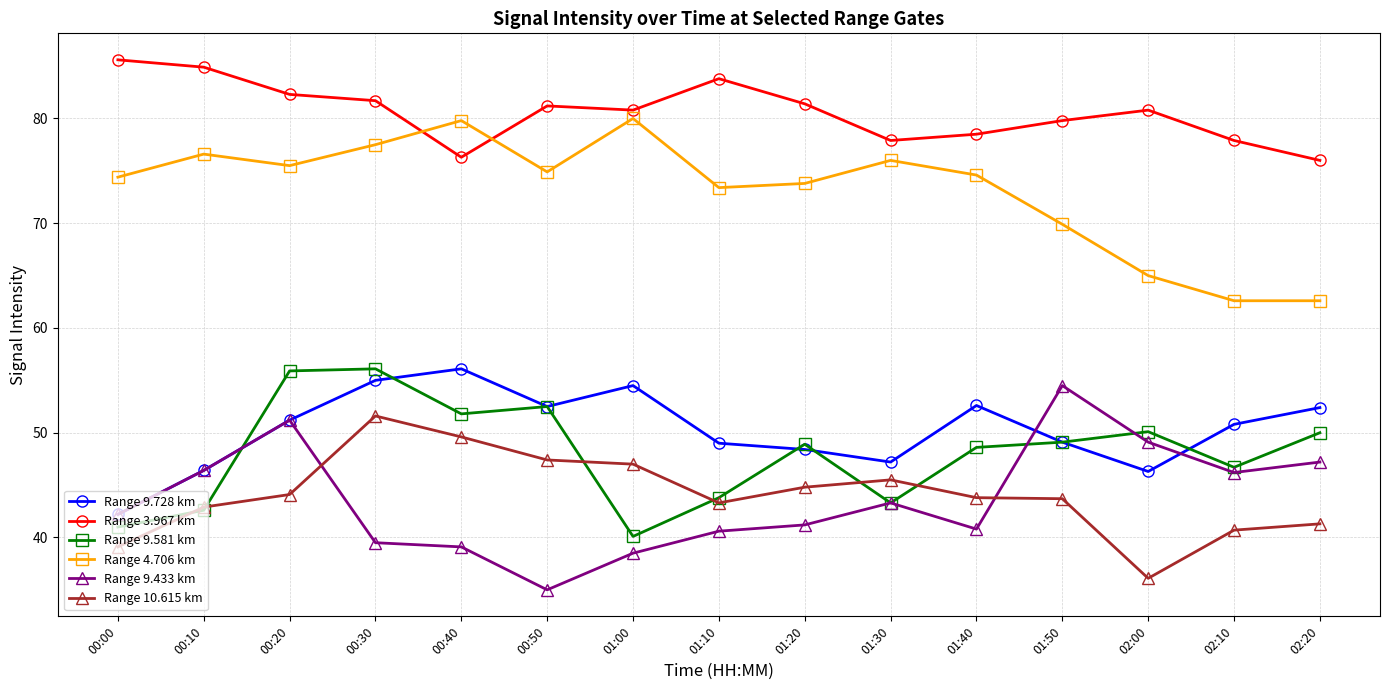

What is the minimum value shown in the chart?

35.0